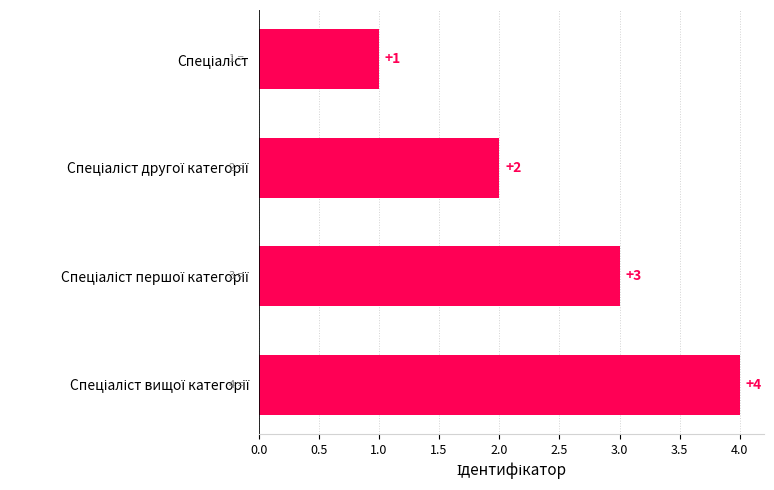

What is the sum of all values?

10